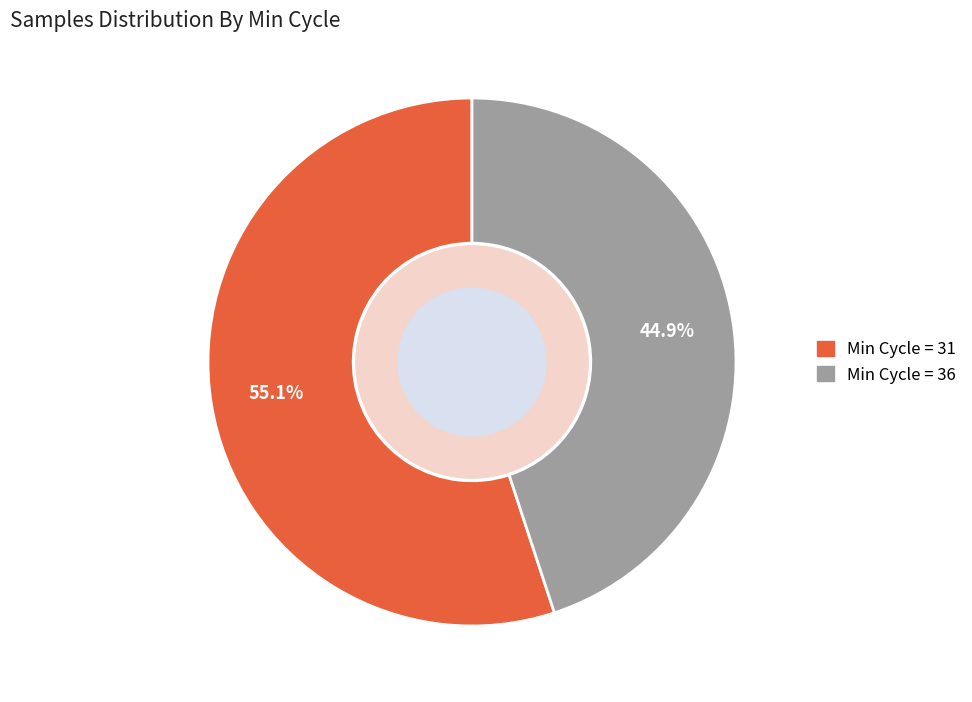

Does any single category account for the majority?

Yes